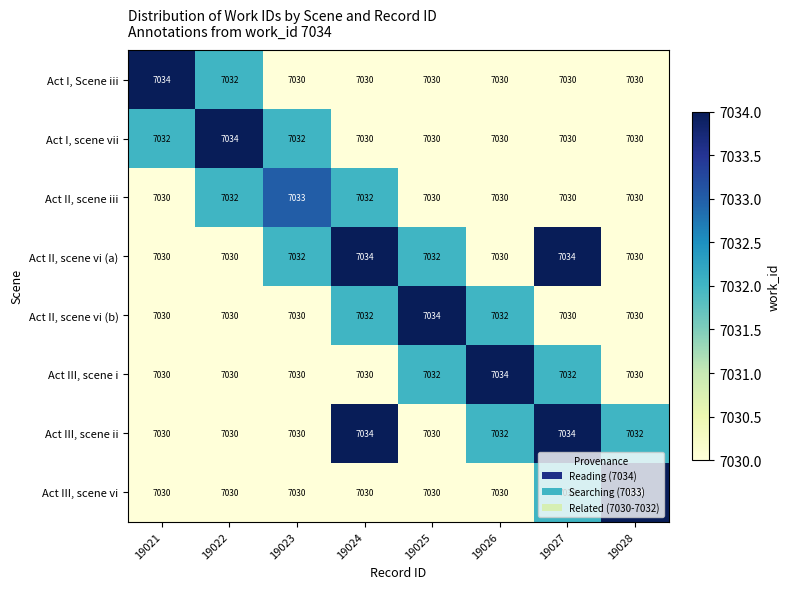

What is the sum of the Act II, scene vi (b) values at 19025 and 19022?

14064